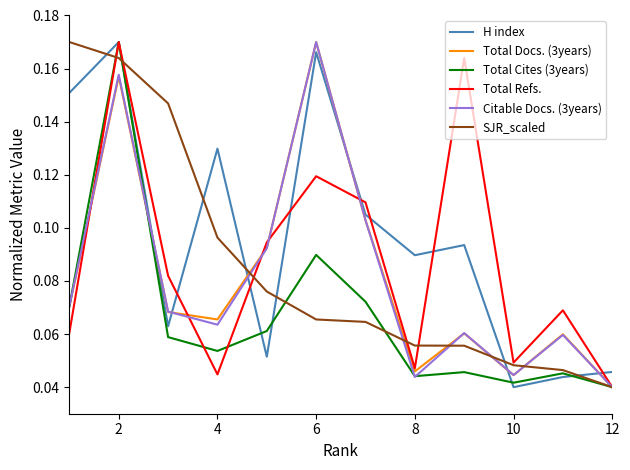

Which series has the largest total across all categories?

H index